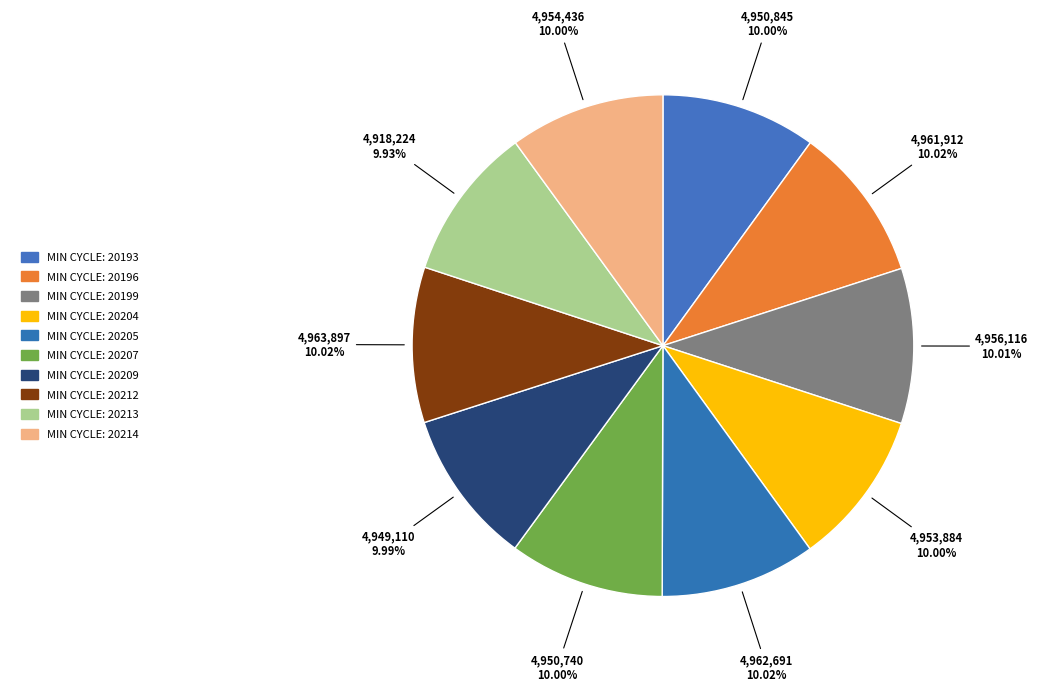

How many segments does this pie chart have?

10